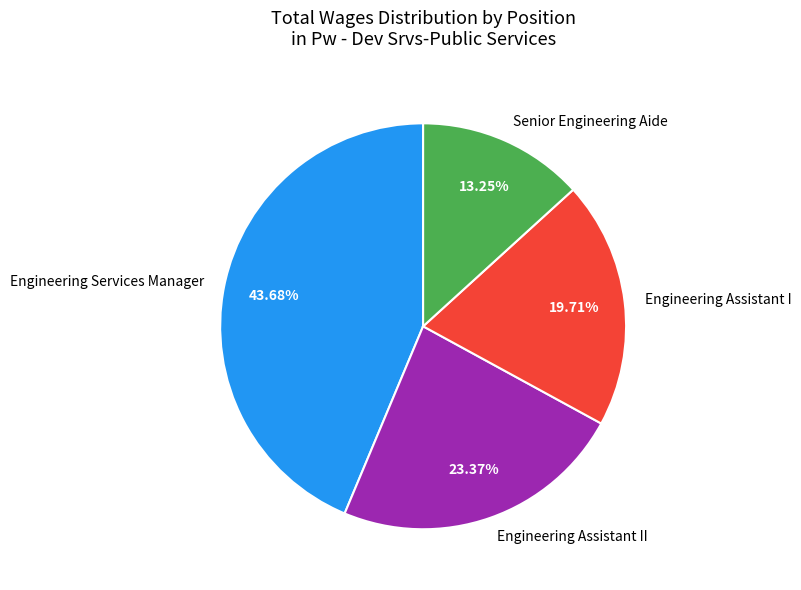

What is the ratio of the value at Engineering Services Manager to the value at Engineering Assistant I?

2.2